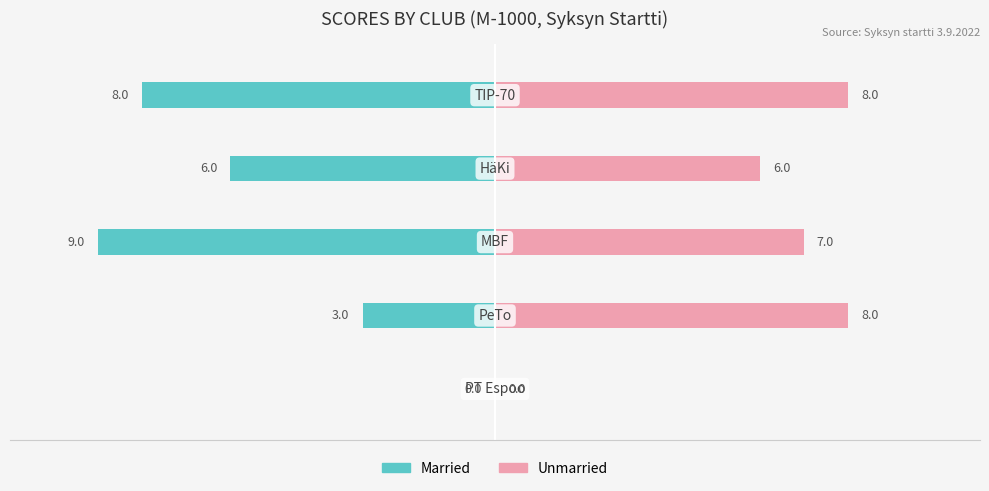

How many bars are there in each group?

2